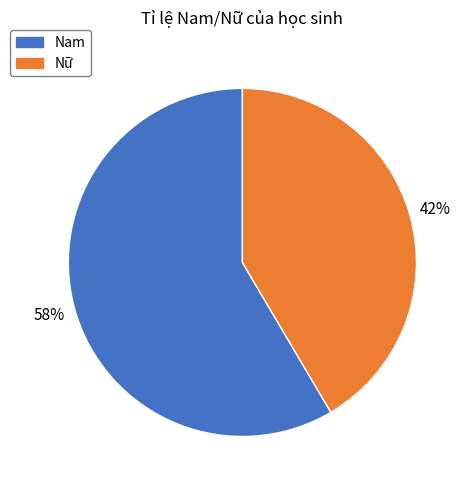

Is the sum of Nữ and Nam greater than half?

Yes